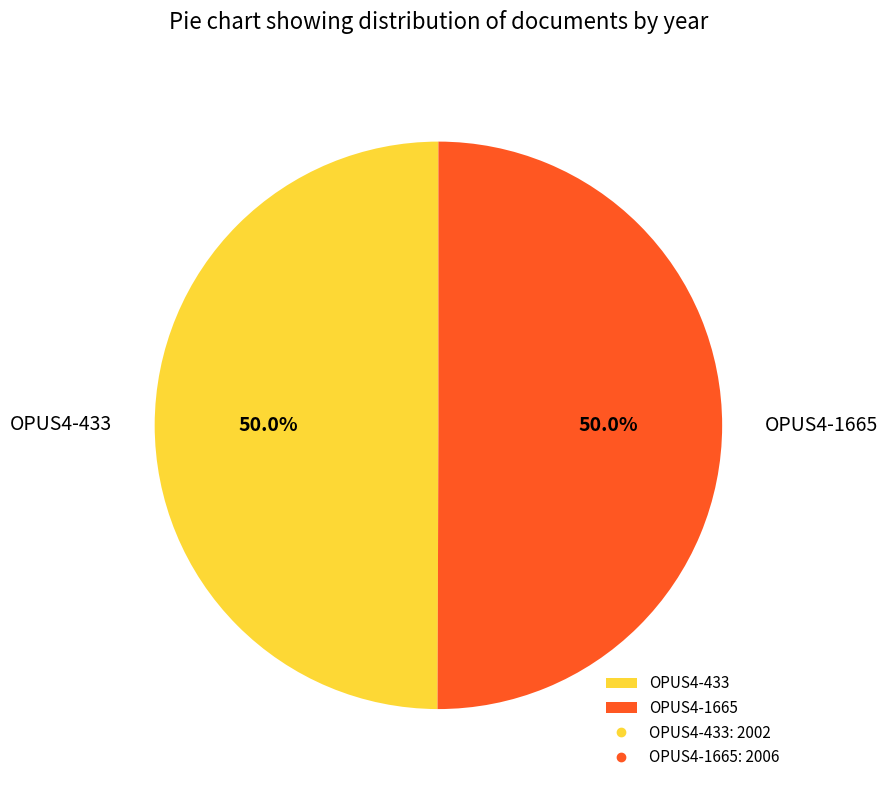

What percentage is the OPUS4-1665 slice, to the nearest percent?

50%